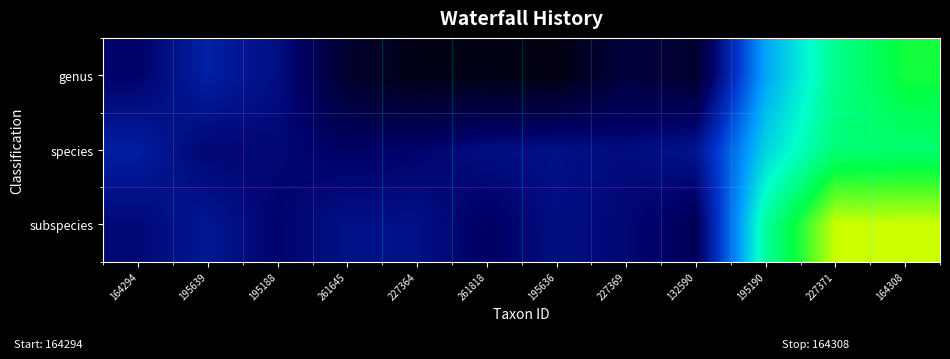

Which series has the largest total across all categories?

subspecies